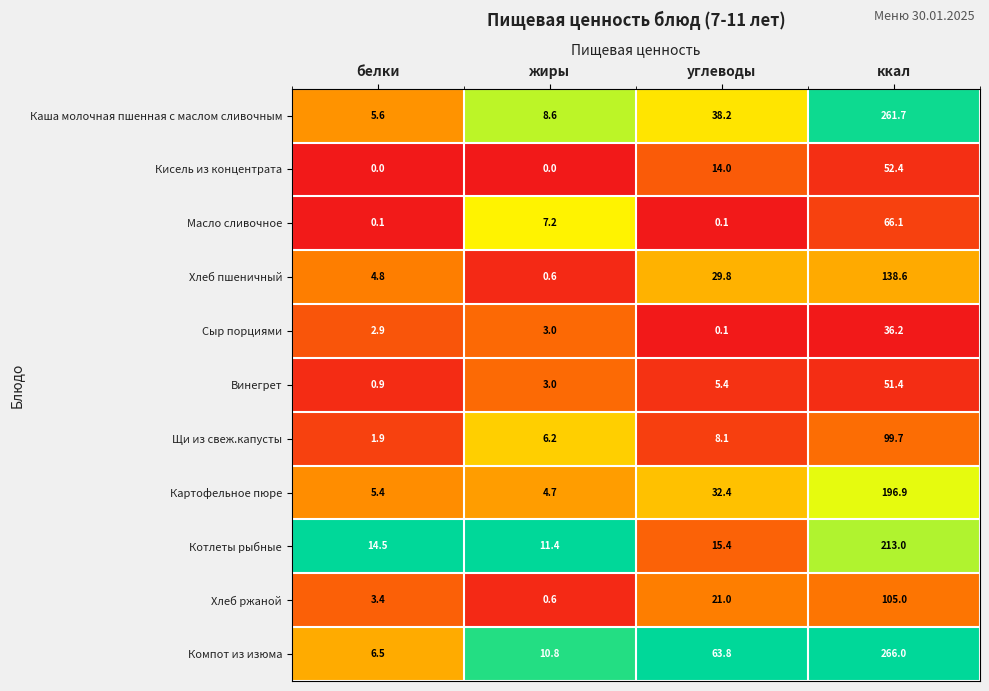

At which category is the sum across all series the highest?

ккал